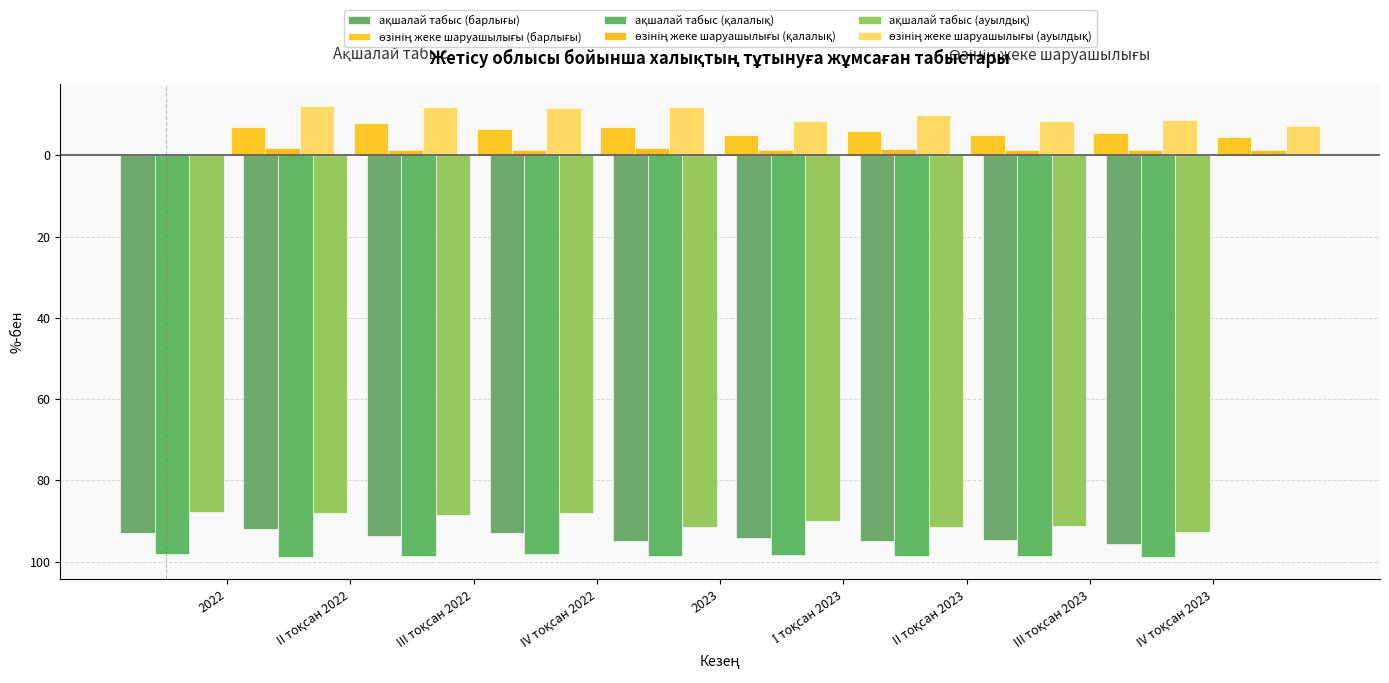

Is the value of ақшалай табыс (ауылдық) at III тоқсан 2023 greater than the value of өзінің жеке шаруашылығы (қалалық) at 2023?

No